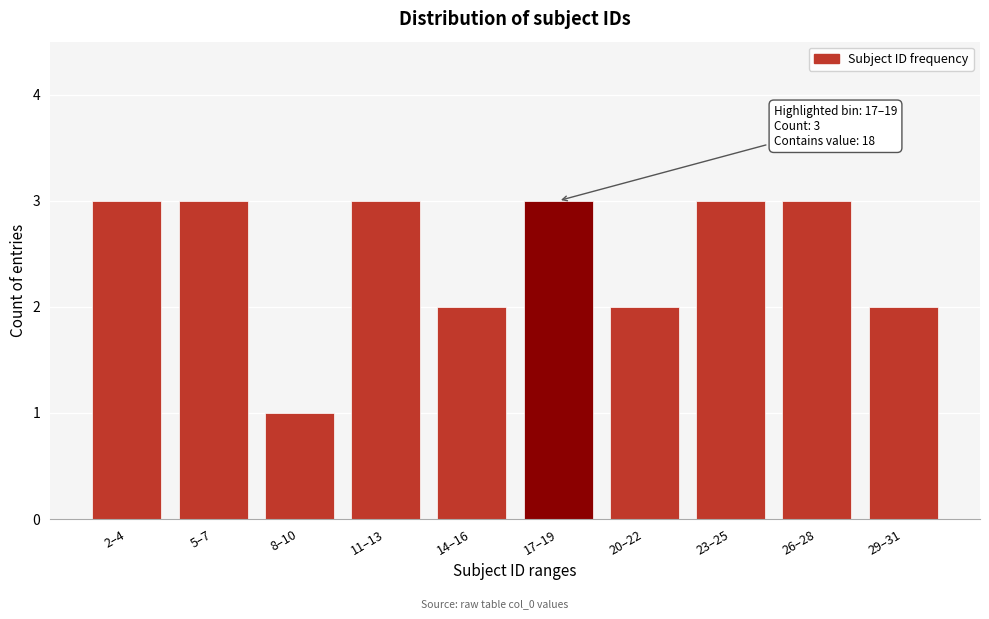

Reading left to right, what are all the values shown in this chart?

2–4=3	5–7=3	8–10=1	11–13=3	14–16=2	17–19=3	20–22=2	23–25=3	26–28=3	29–31=2